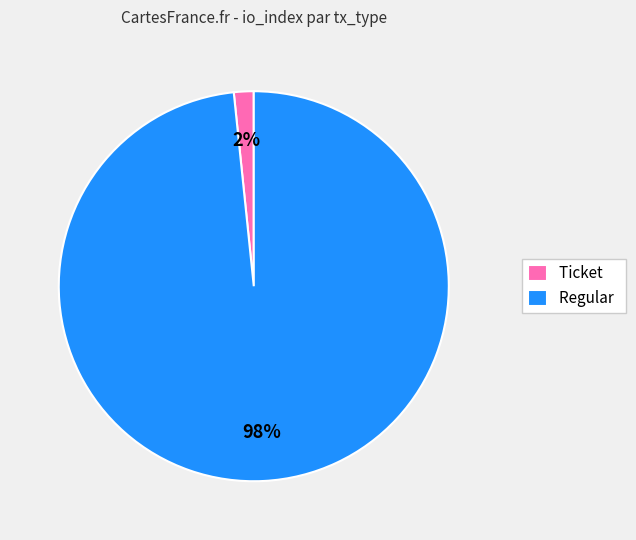

To the nearest percent, what is the average slice percentage?

50%